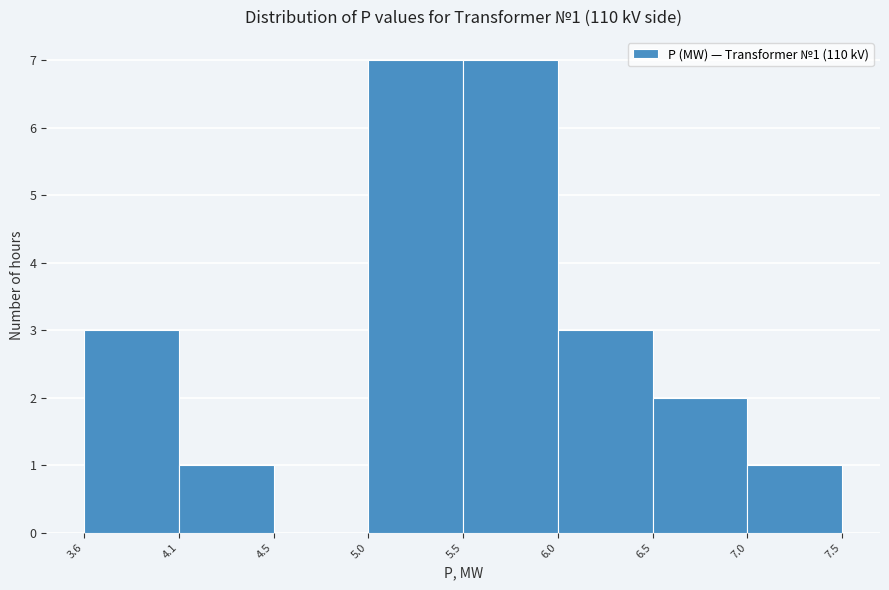

Reading right to left, extract all data points from this chart.

7.0=1	6.5=2	6.0=3	5.5=7	5.0=7	4.5=0	4.1=1	3.6=3